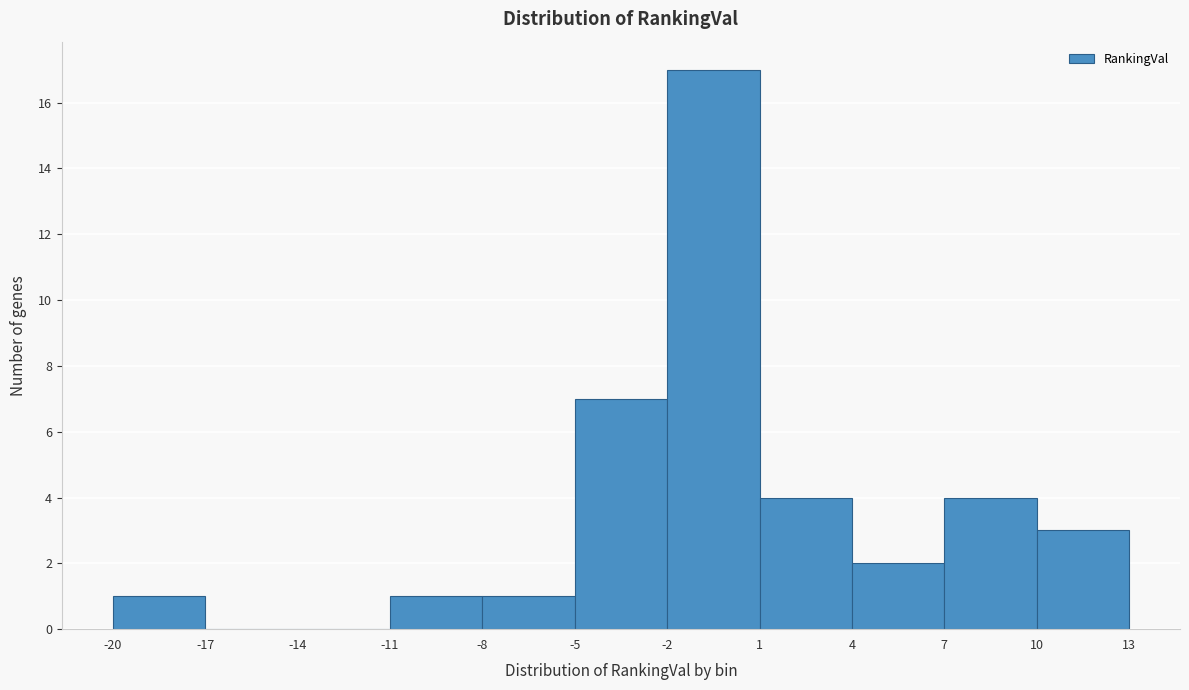

Reading left to right, transcribe this chart: for each bar, give the range it covers on the x-axis and its height. The values are not printed on the chart, so give them approximately, as read against the axis.

-20 to -17: 1
-17 to -14: 0
-14 to -11: 0
-11 to -8: 1
-8 to -5: 1
-5 to -2: 7
-2 to 1: 17
1 to 4: 4
4 to 7: 2
7 to 10: 4
10 to 13: 3